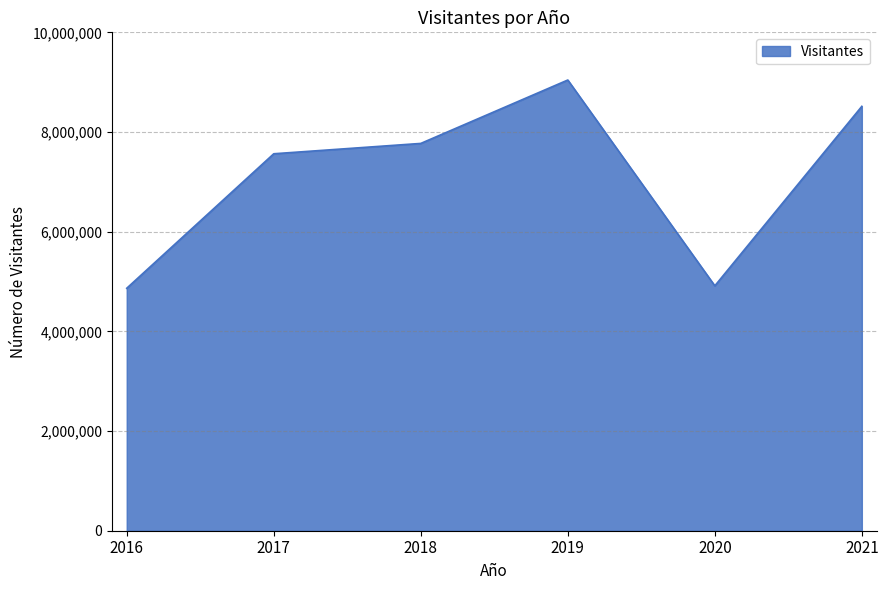

The chart shows a value of 4865073 at 2016. True or false?

True